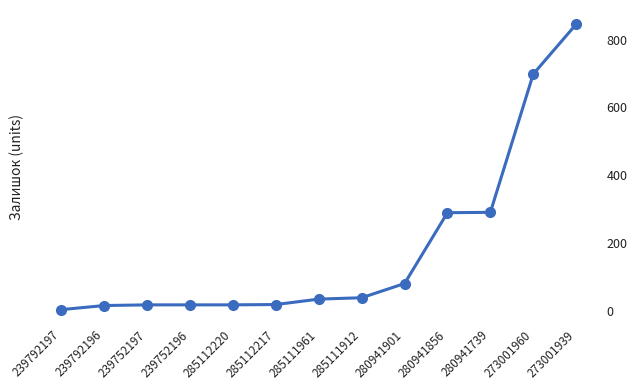

What is the difference between the maximum and minimum values?

842